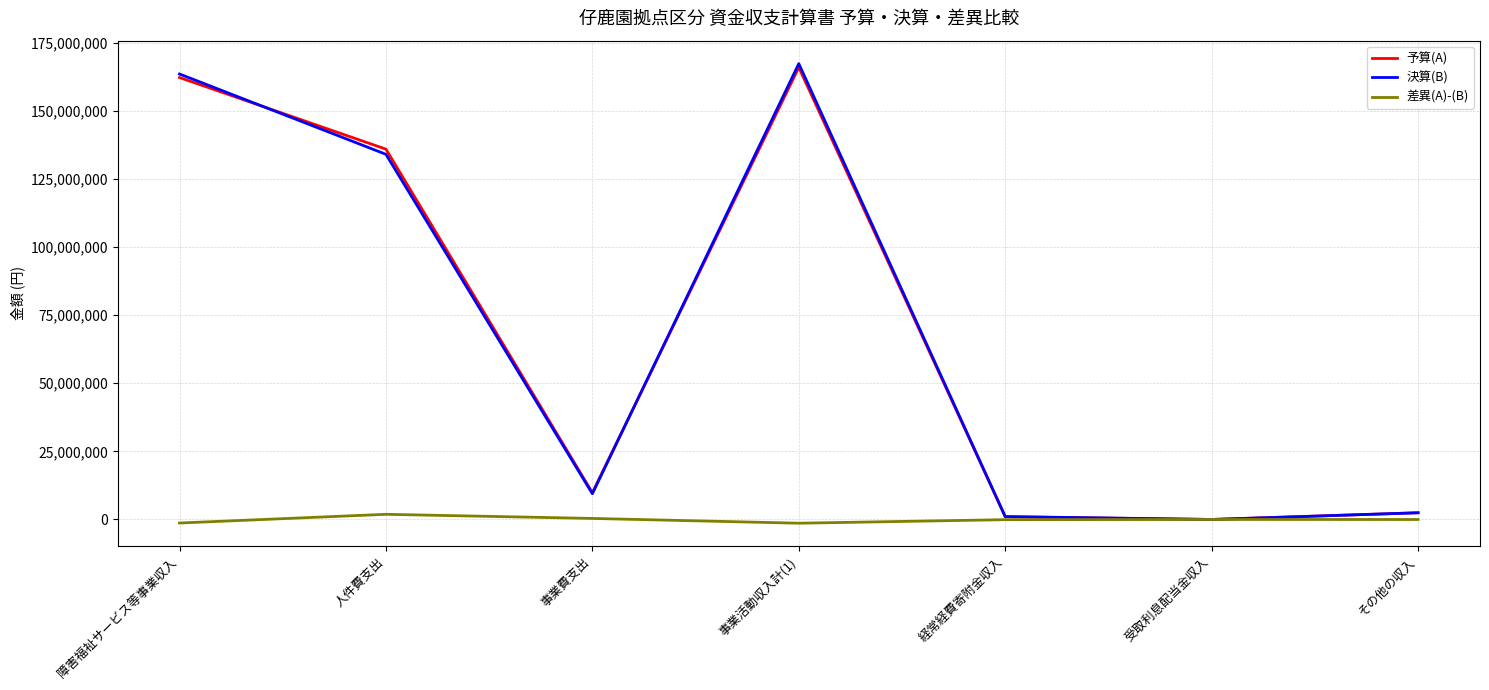

Is the value of 予算(A) at 事業活動収入計(1) greater than the value of 差異(A)-(B) at 事業費支出?

Yes